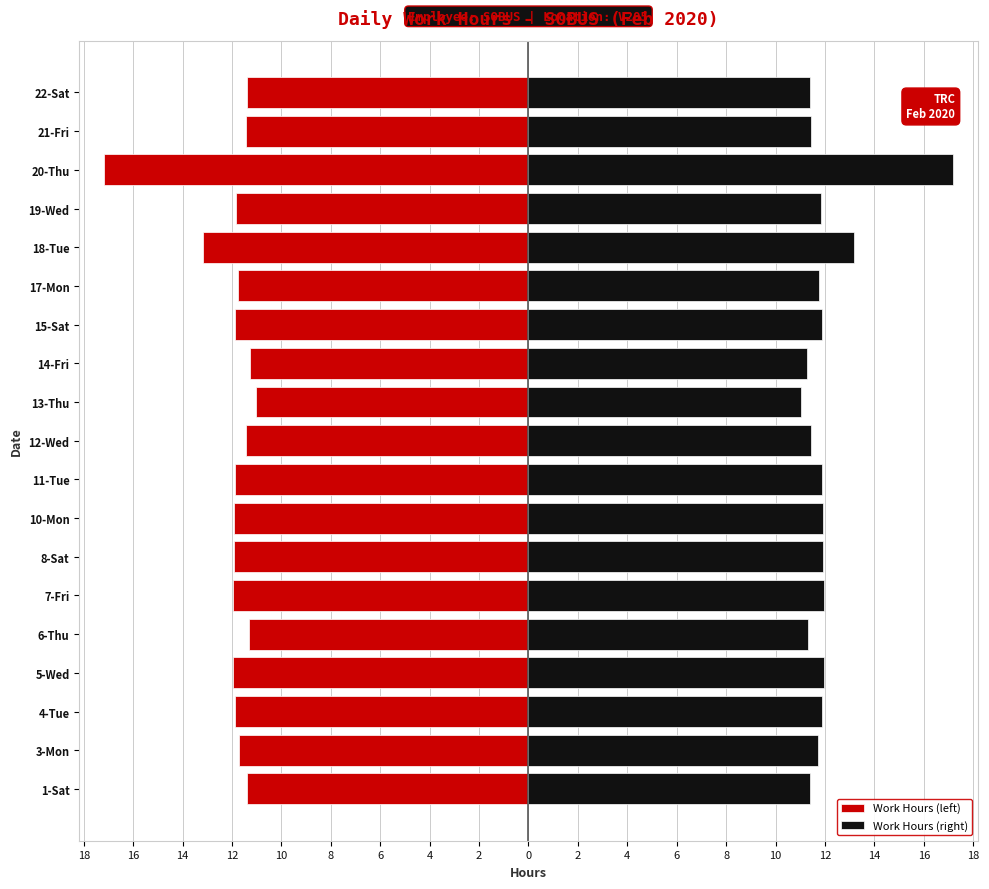

Reading right to left, transcribe all the data shown in this chart.

Work Hours (left): -11.4	-11.4	-17.2	-11.8	-13.2	-11.8	-11.9	-11.3	-11.0	-11.4	-11.9	-11.9	-11.9	-12.0	-11.3	-12.0	-11.9	-11.7	-11.4
Work Hours (right): 11.4	11.4	17.2	11.8	13.2	11.8	11.9	11.3	11.0	11.4	11.9	11.9	11.9	12.0	11.3	12.0	11.9	11.7	11.4